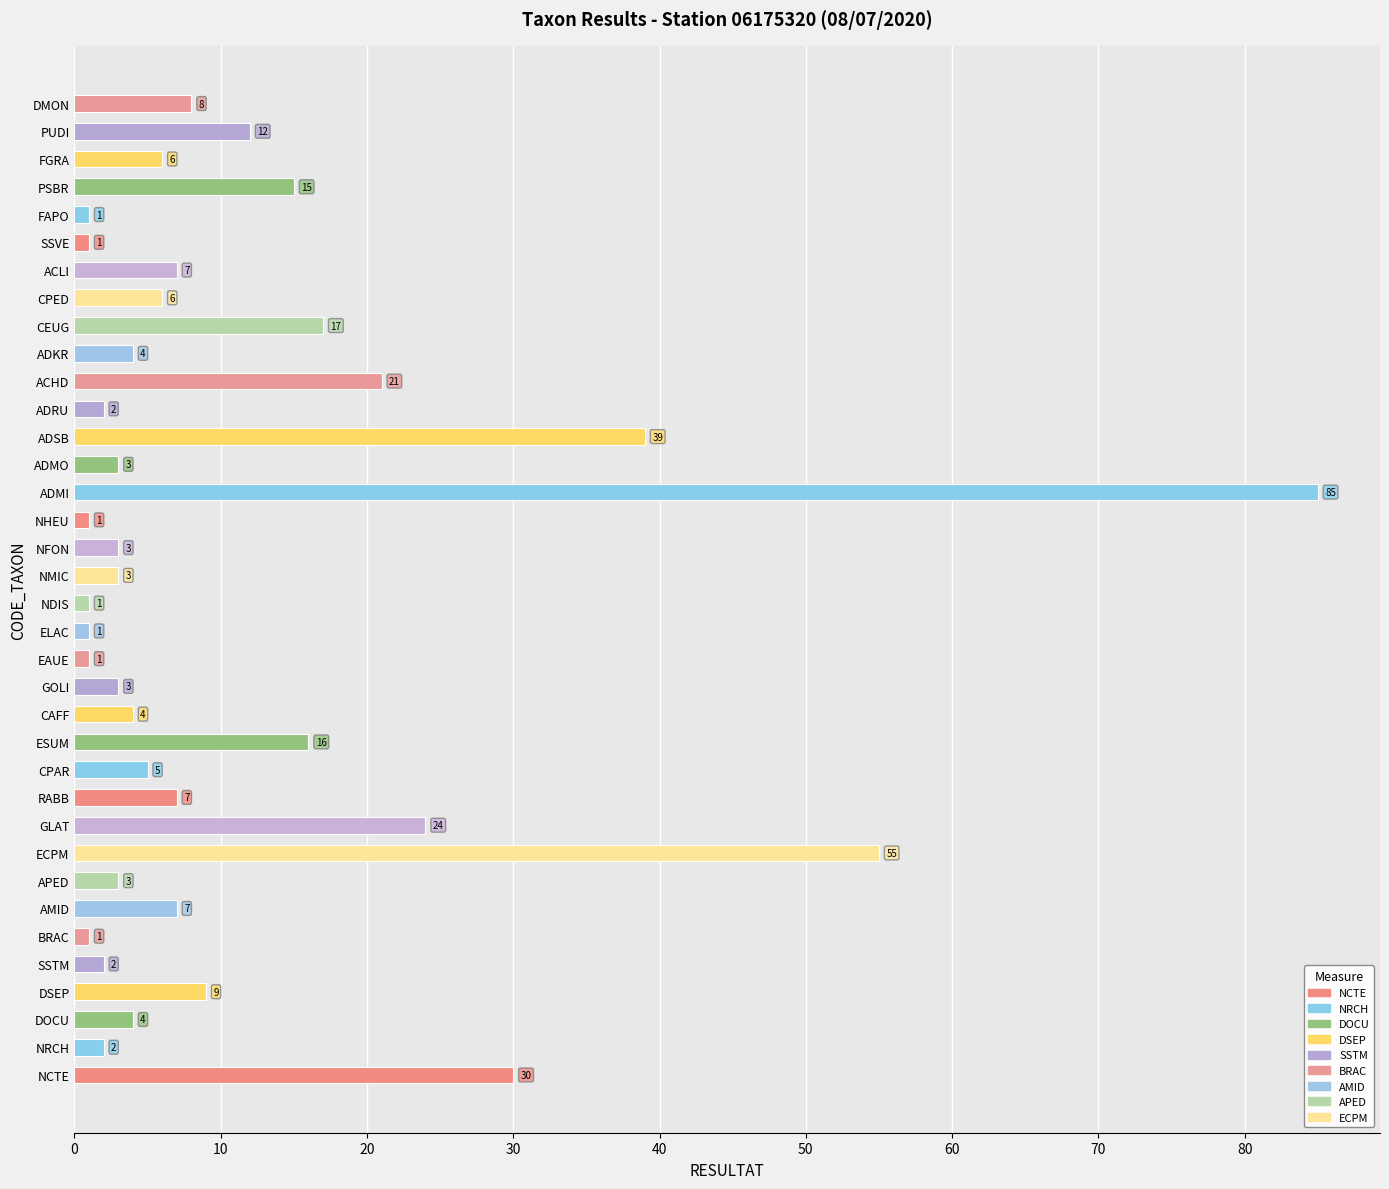

Count the number of categories in the chart.

36